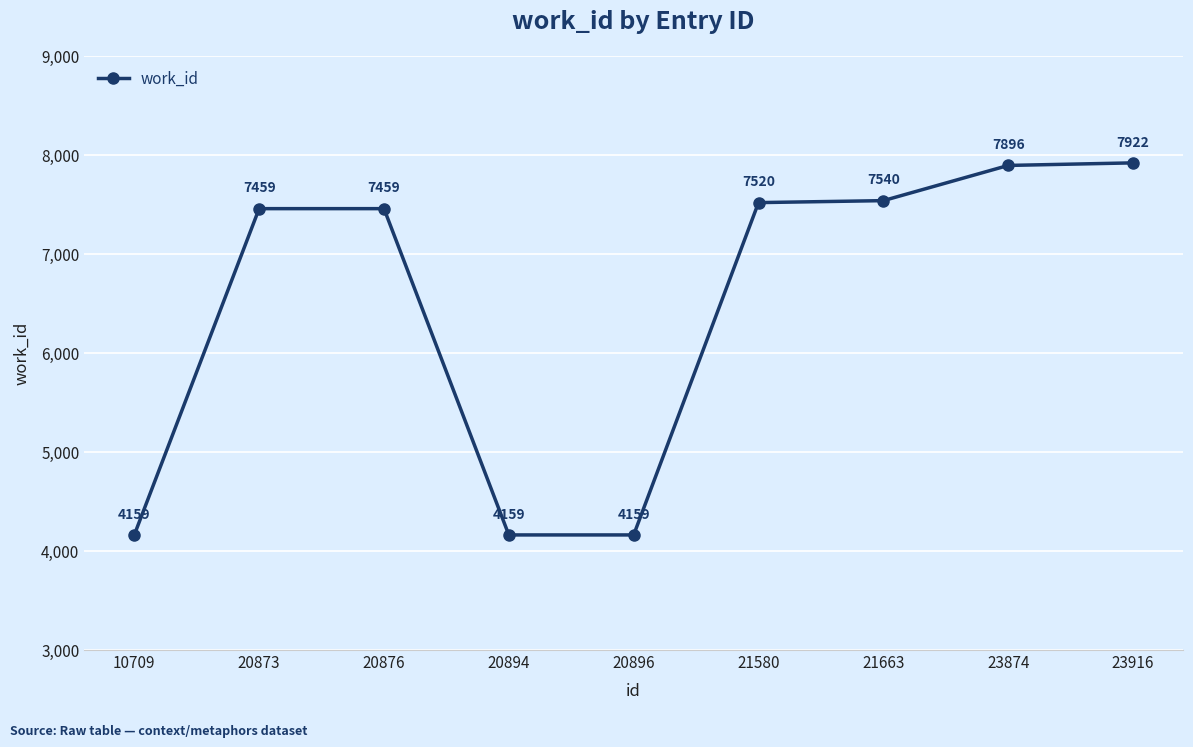

What is the value of the 5th point from the left?

4159